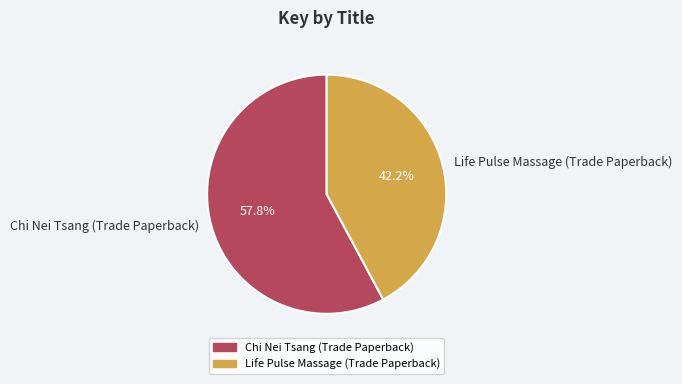

Is the sum of Chi Nei Tsang (Trade Paperback) and Life Pulse Massage (Trade Paperback) greater than half?

Yes